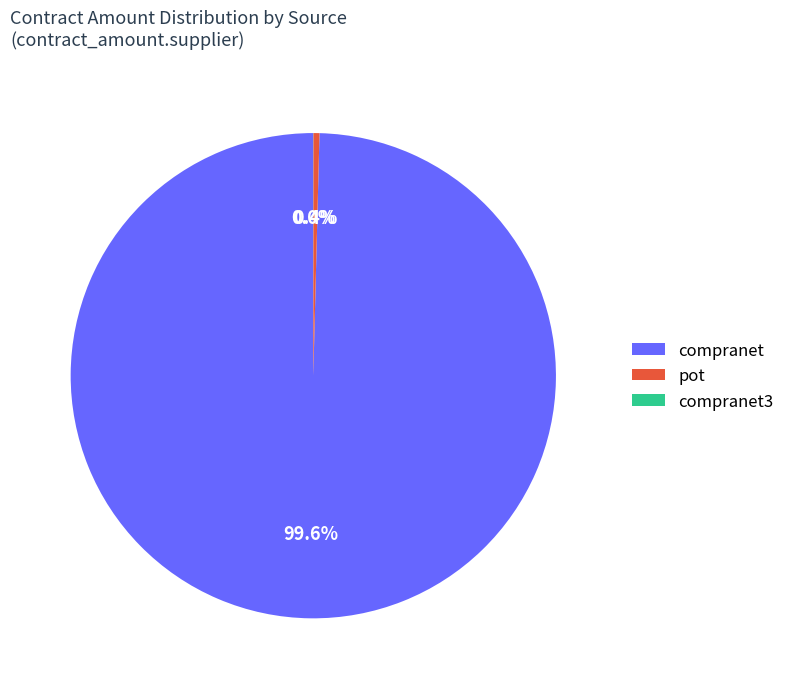

To the nearest percent, what is the difference between the largest and smallest slice percentages?

100%